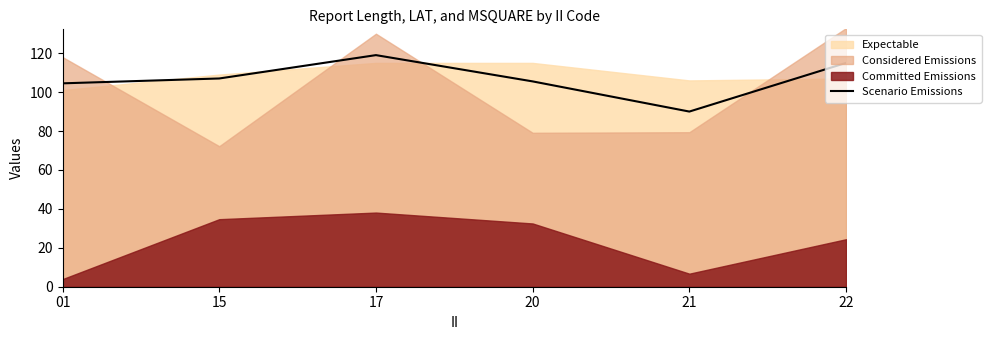

Where does the data first go above 107?

17